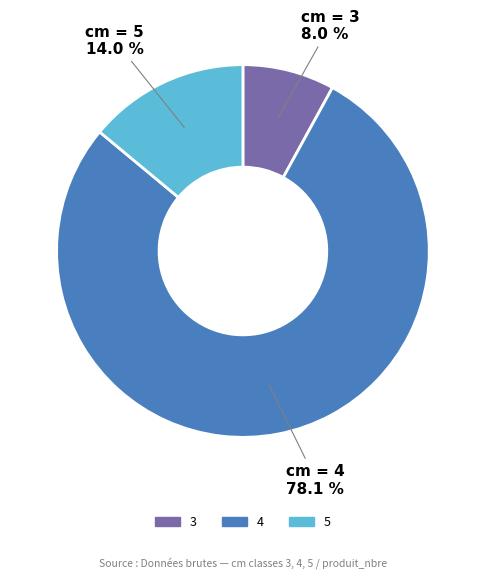

Between 3 and 4, which is larger?

4